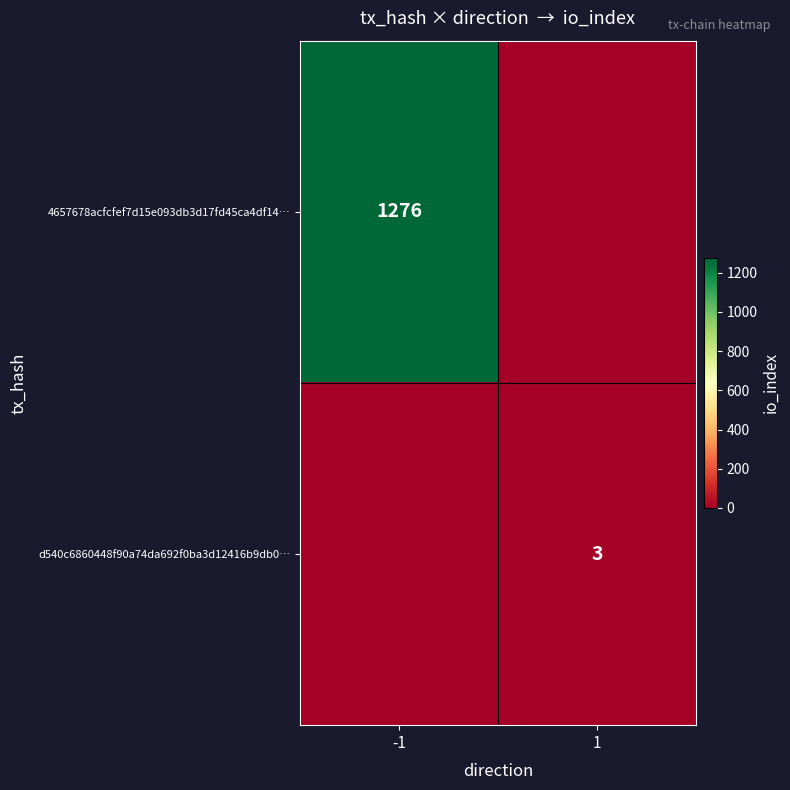

Is it true that 4657678acfcfef7d15e093db3d17fd45ca4df14… equals 772 at -1?

False